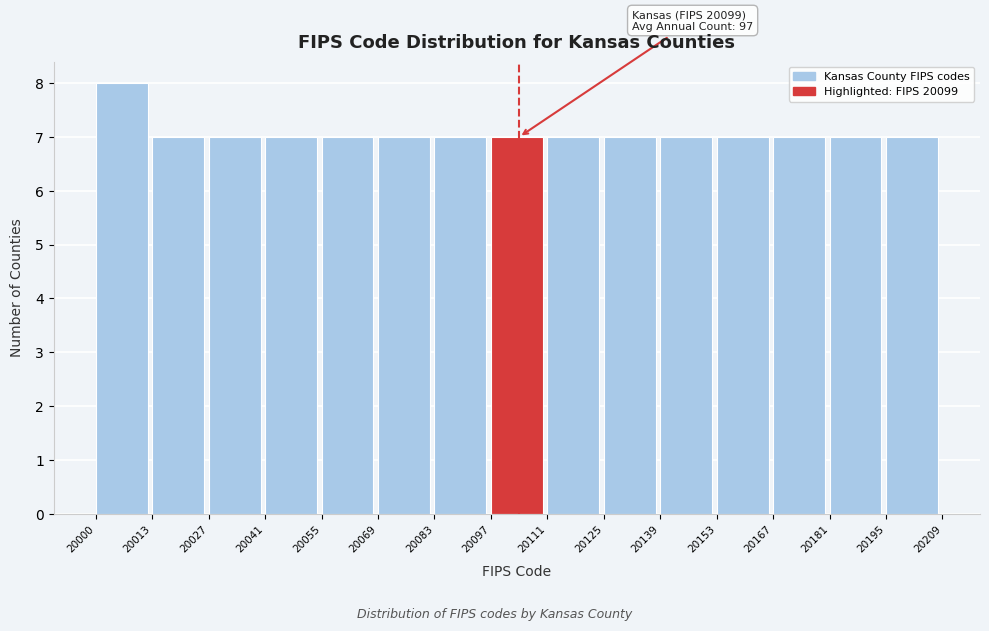

Over which range of the x-axis is the bar tallest?

20000 to 20013